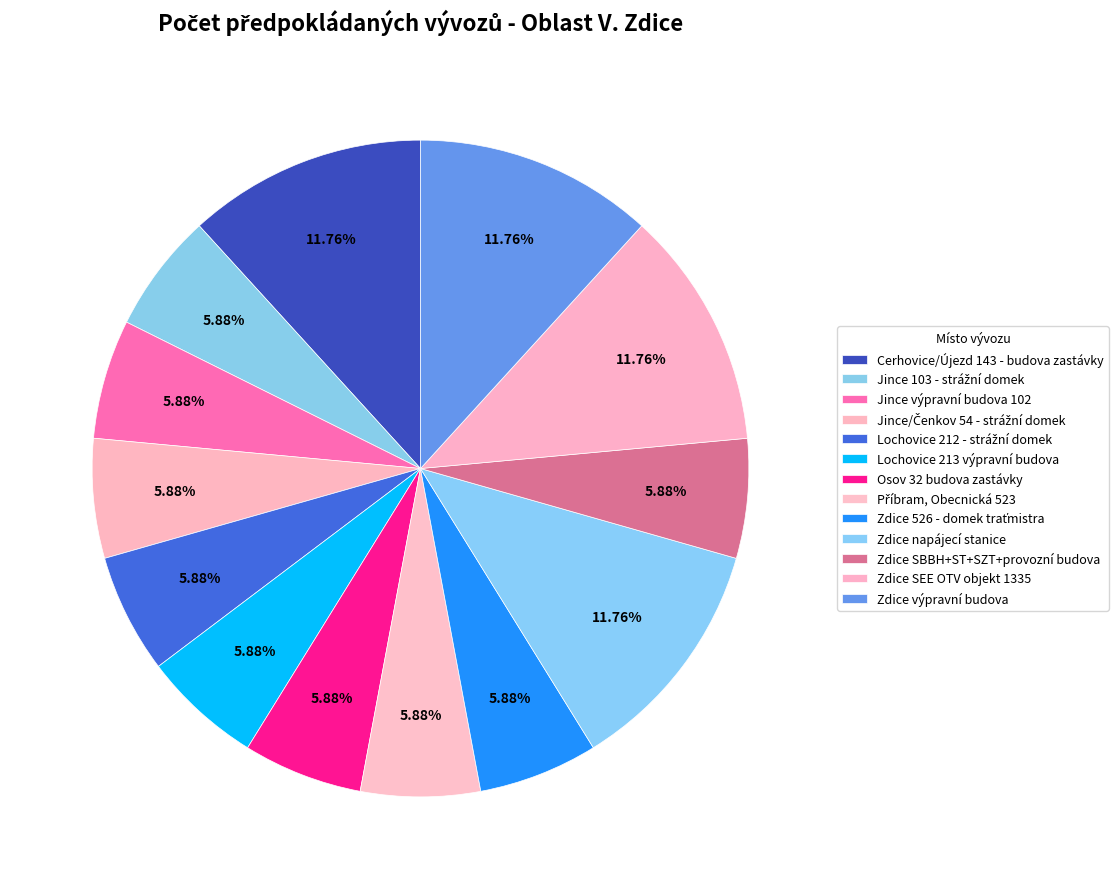

How many slices are in this pie chart?

13